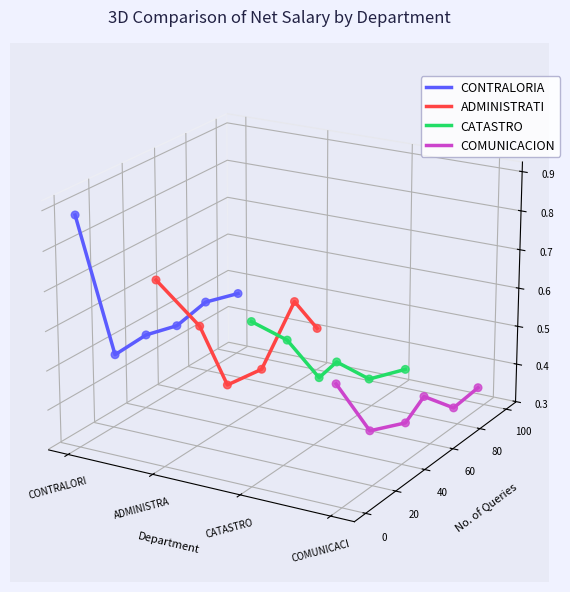

At which category is the sum across all series the highest?

CONTRALORI